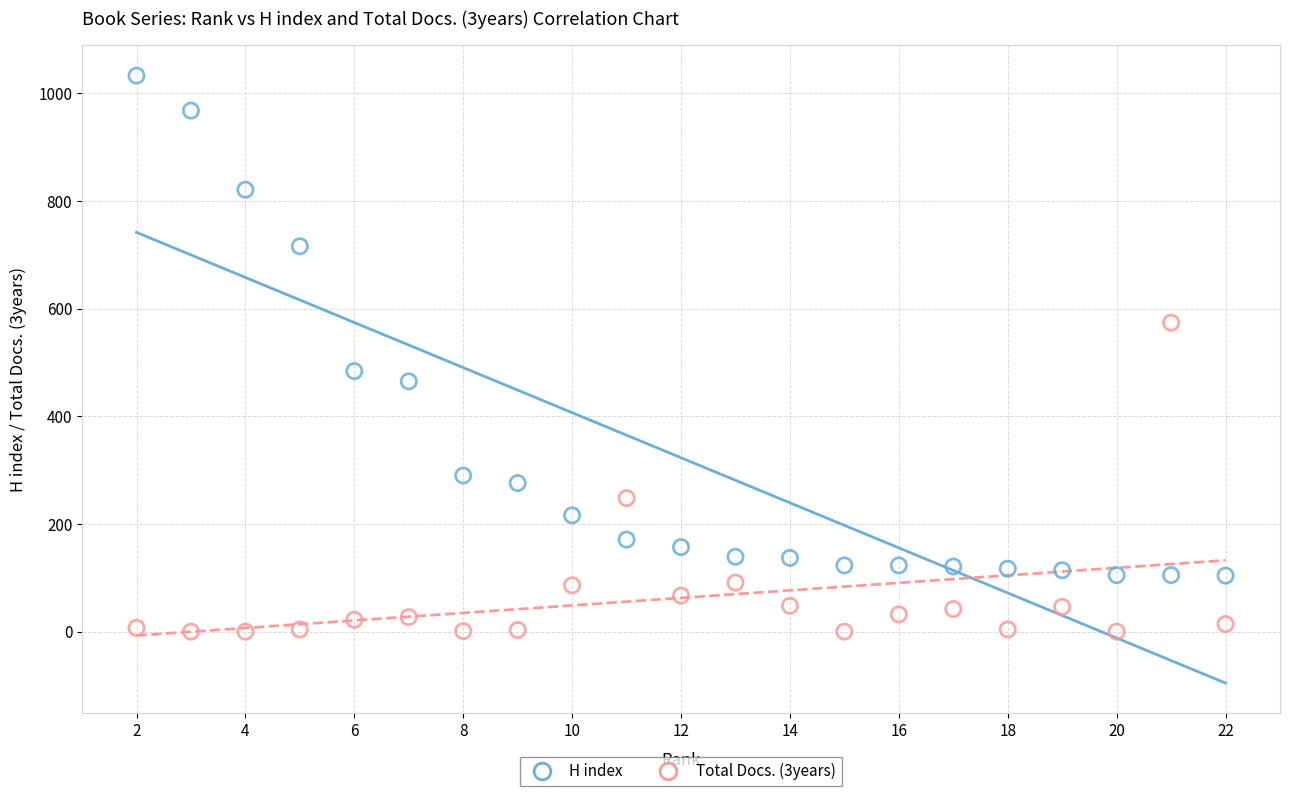

Across all series, what Y value is closest to 516?

484